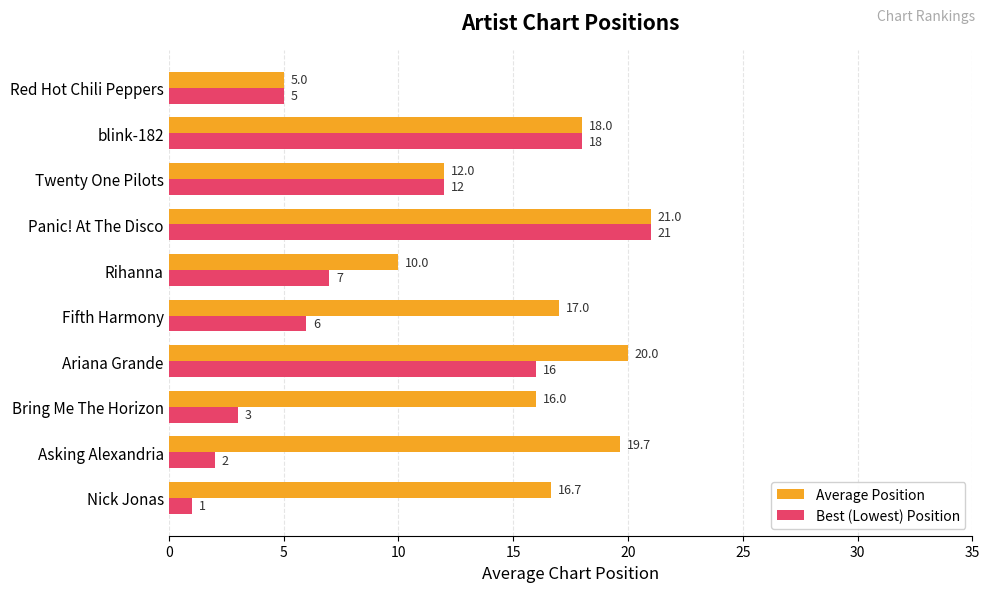

Which category has the highest value across all series?

Panic! At The Disco